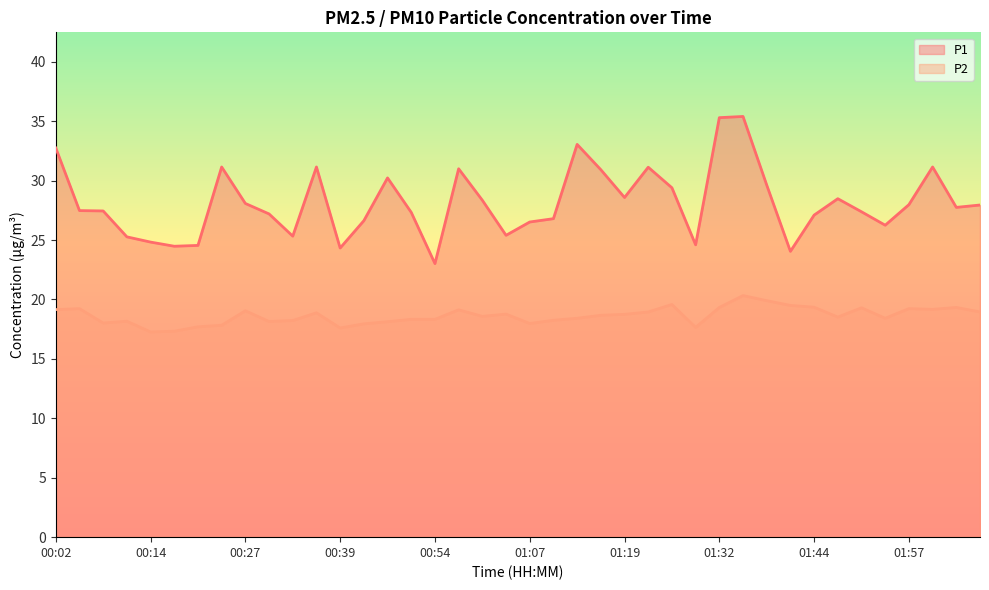

How many distinct data groups are displayed?

2